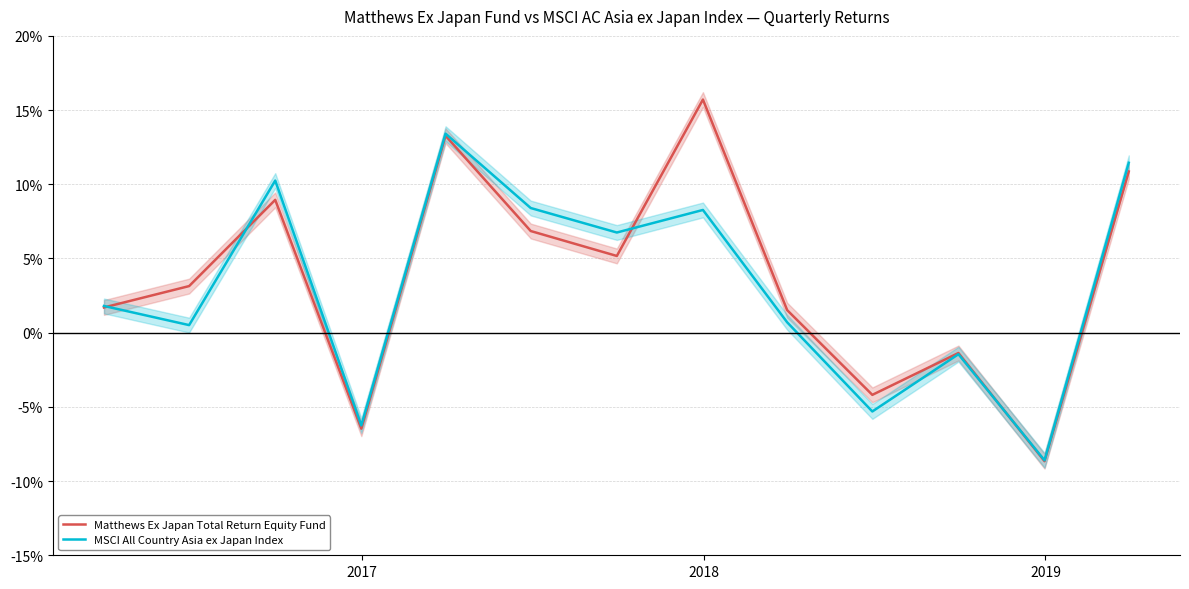

What is the highest value of the Matthews Ex Japan Total Return Equity Fund series?

0.2